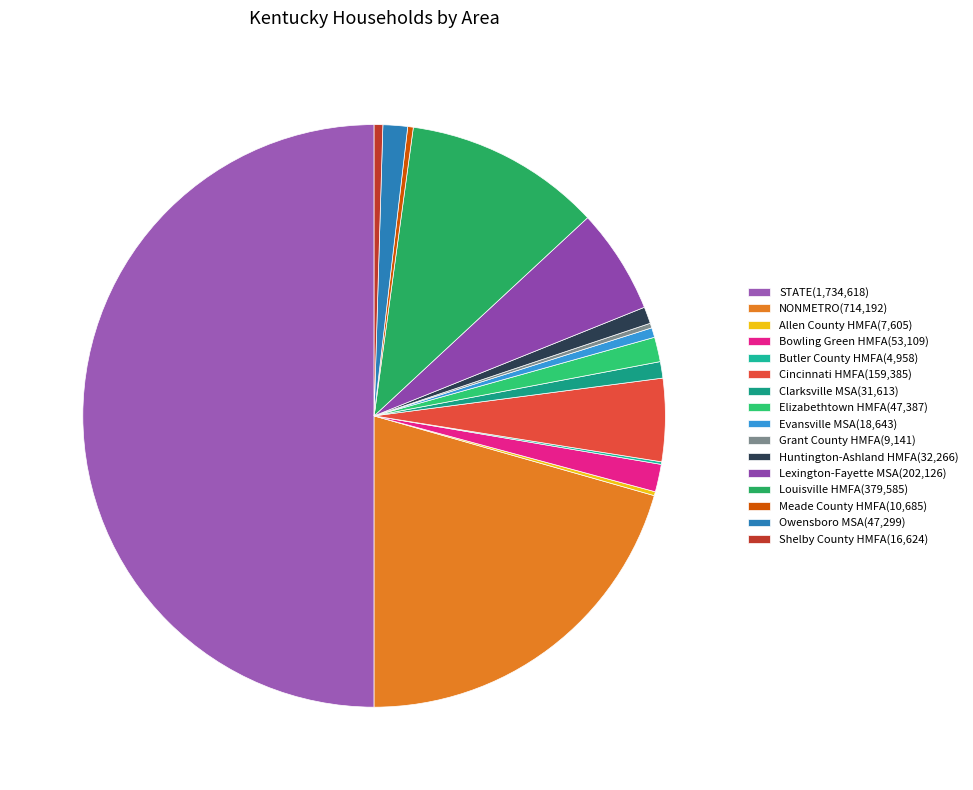

Count the number of slices in the pie.

16